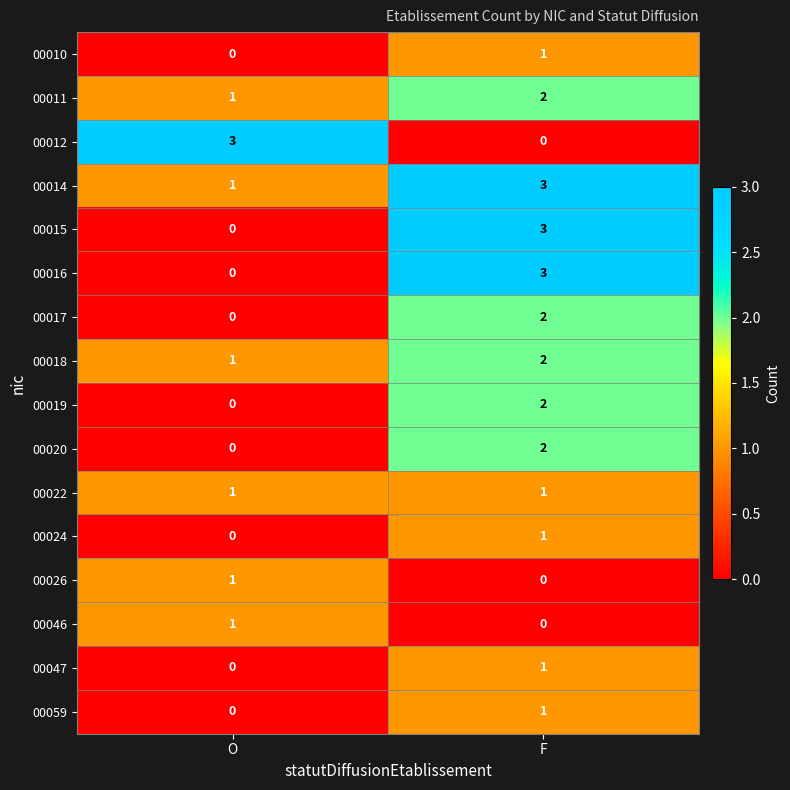

List the labels in order of 00046 value, largest first.

O, F